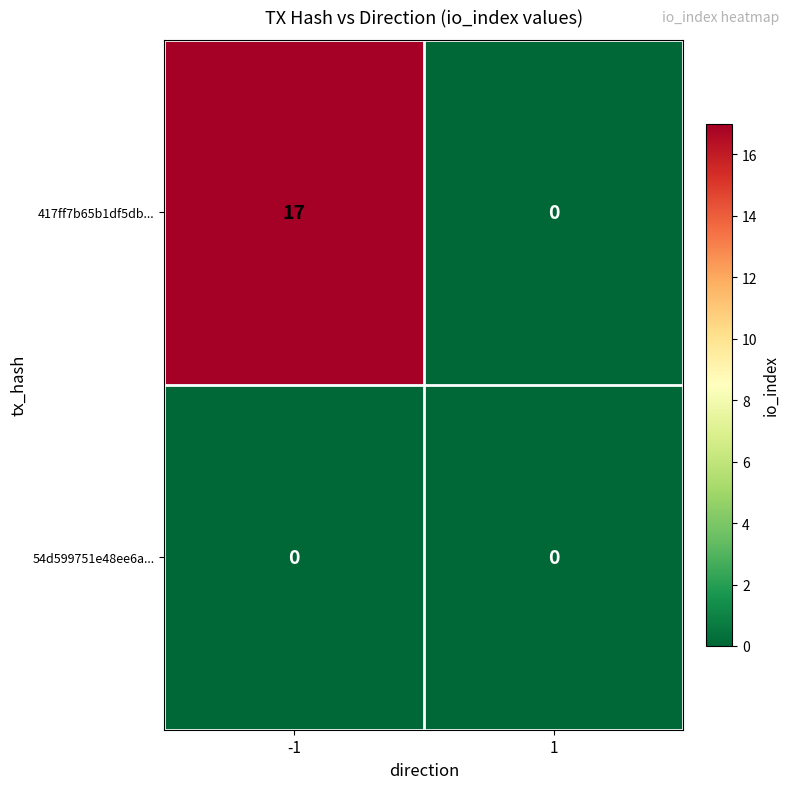

Between -1 and 1, which series saw the biggest shift?

417ff7b65b1df5db...